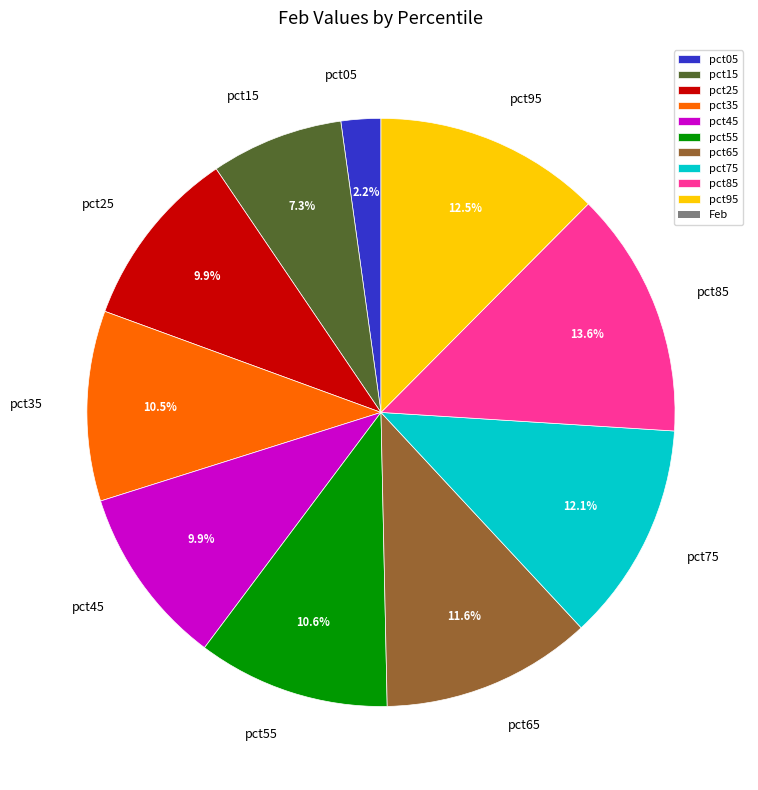

To the nearest percent, what is the combined percentage of pct85 and pct15?

21%